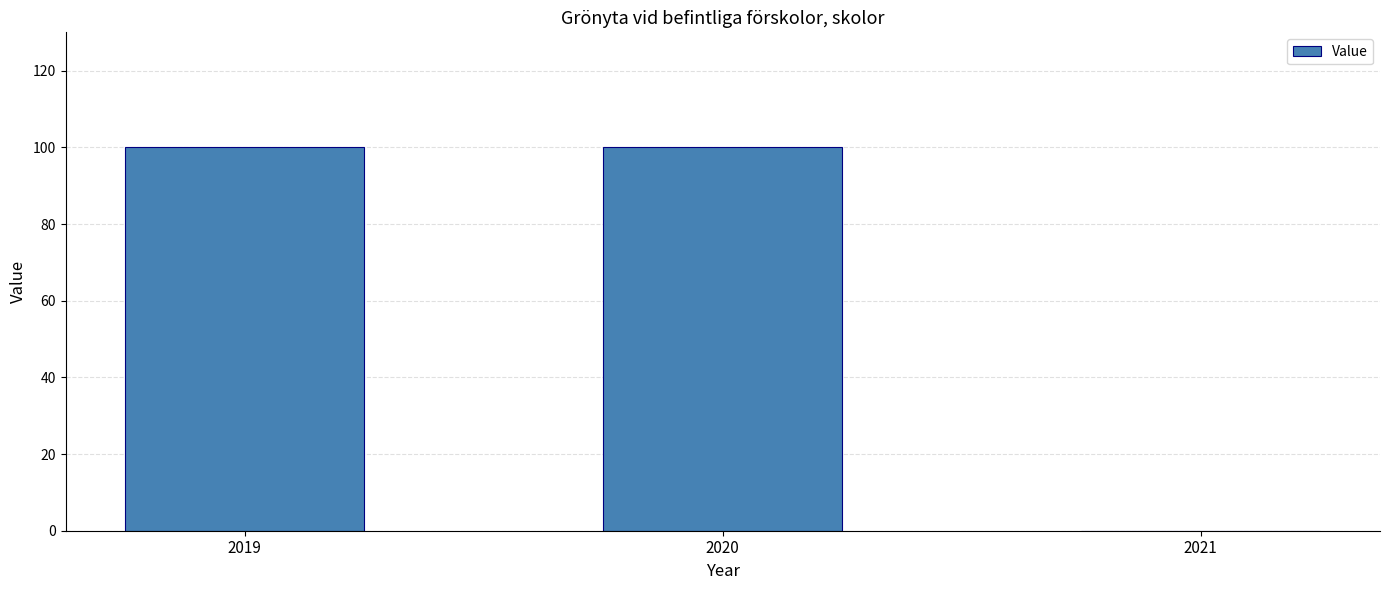

What is the maximum value shown in the chart?

100